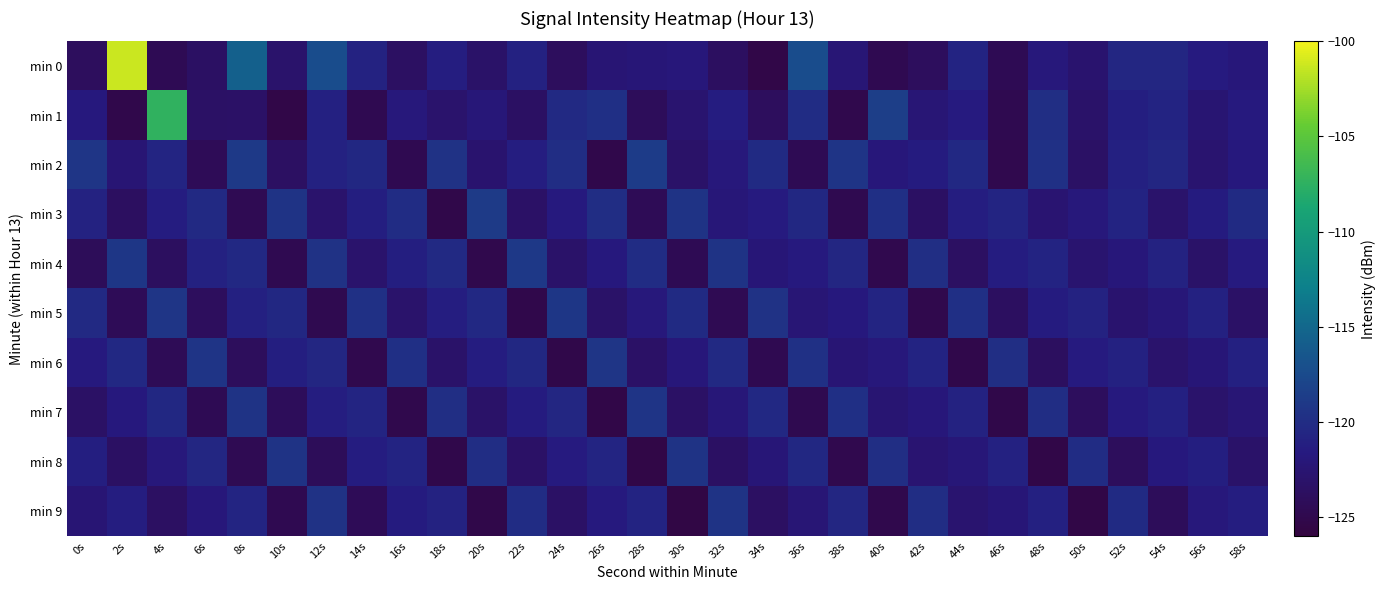

What is the spread (max minus min) of values at 30s?

6.1